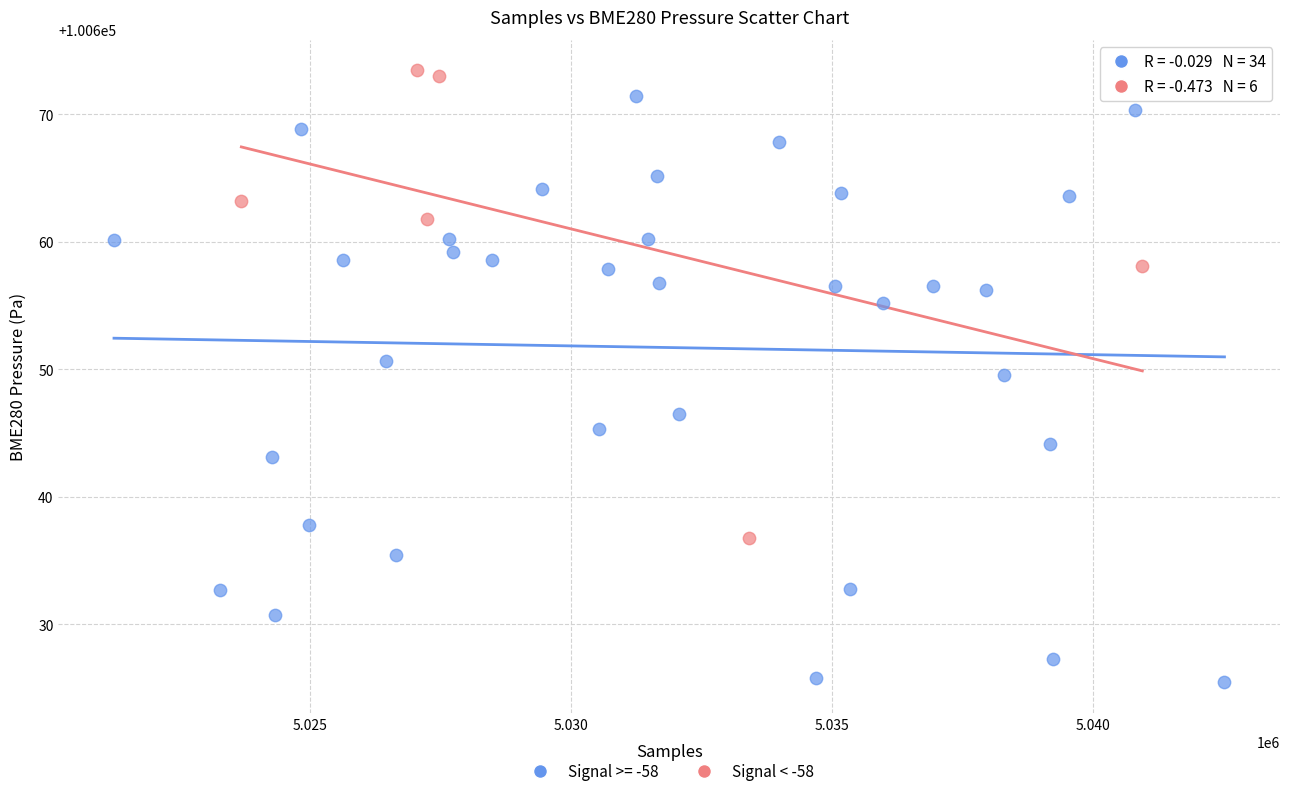

Which series has the largest Y range (max minus min)?

Signal >= -58